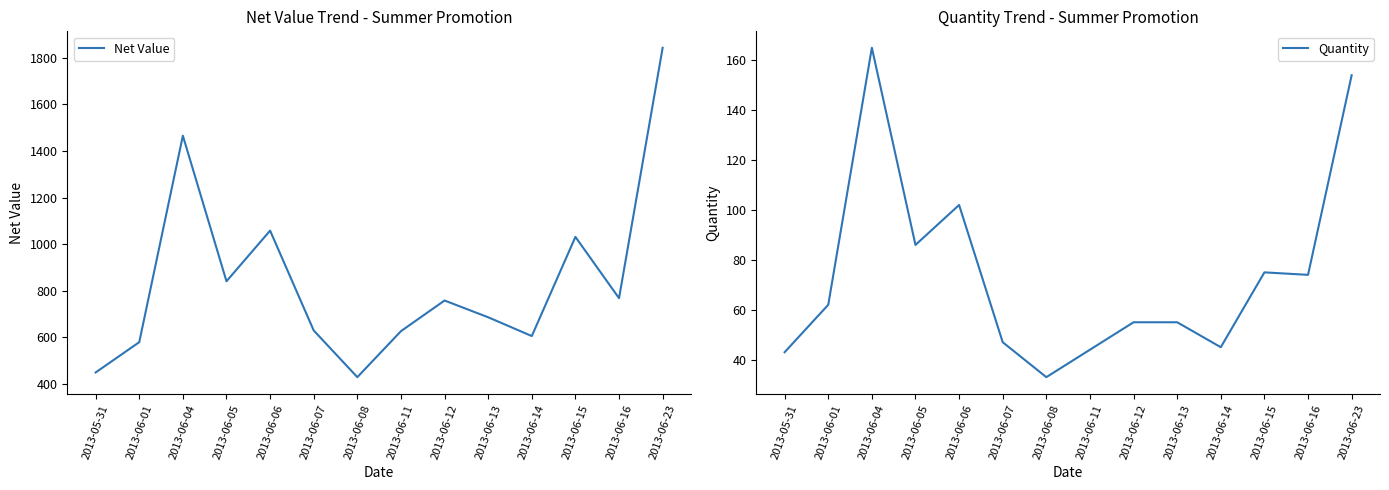

Count the number of categories in the chart.

14